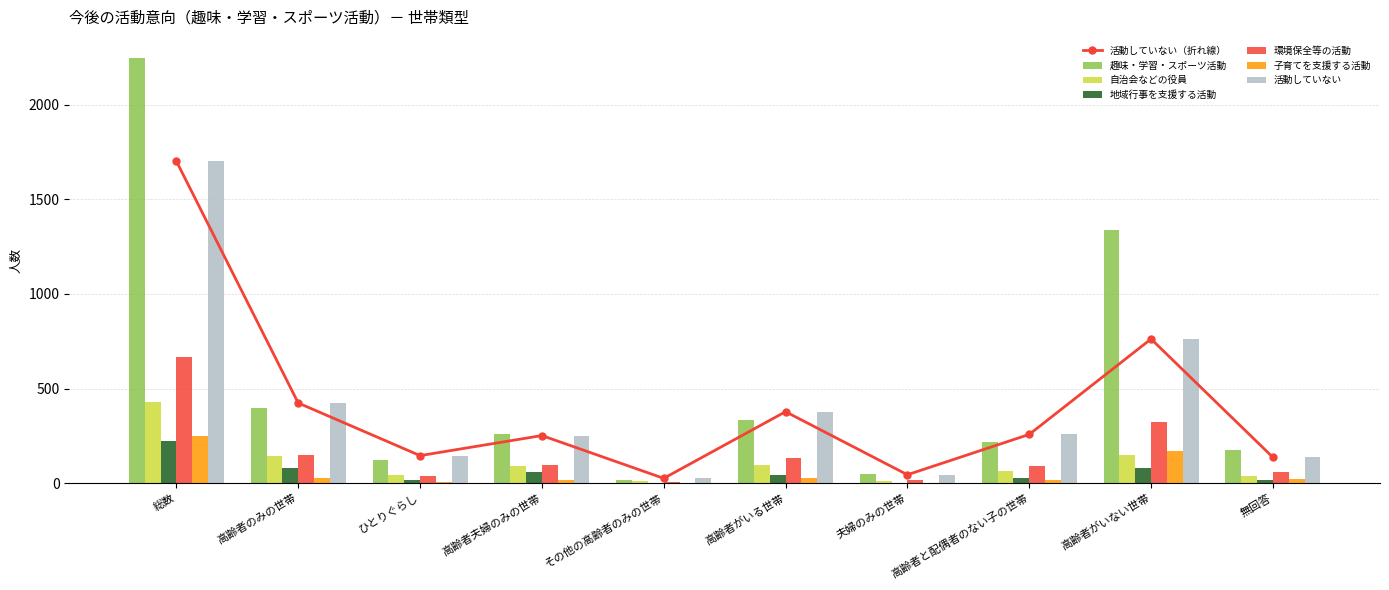

What is the sum of all 自治会などの役員 values?

1085